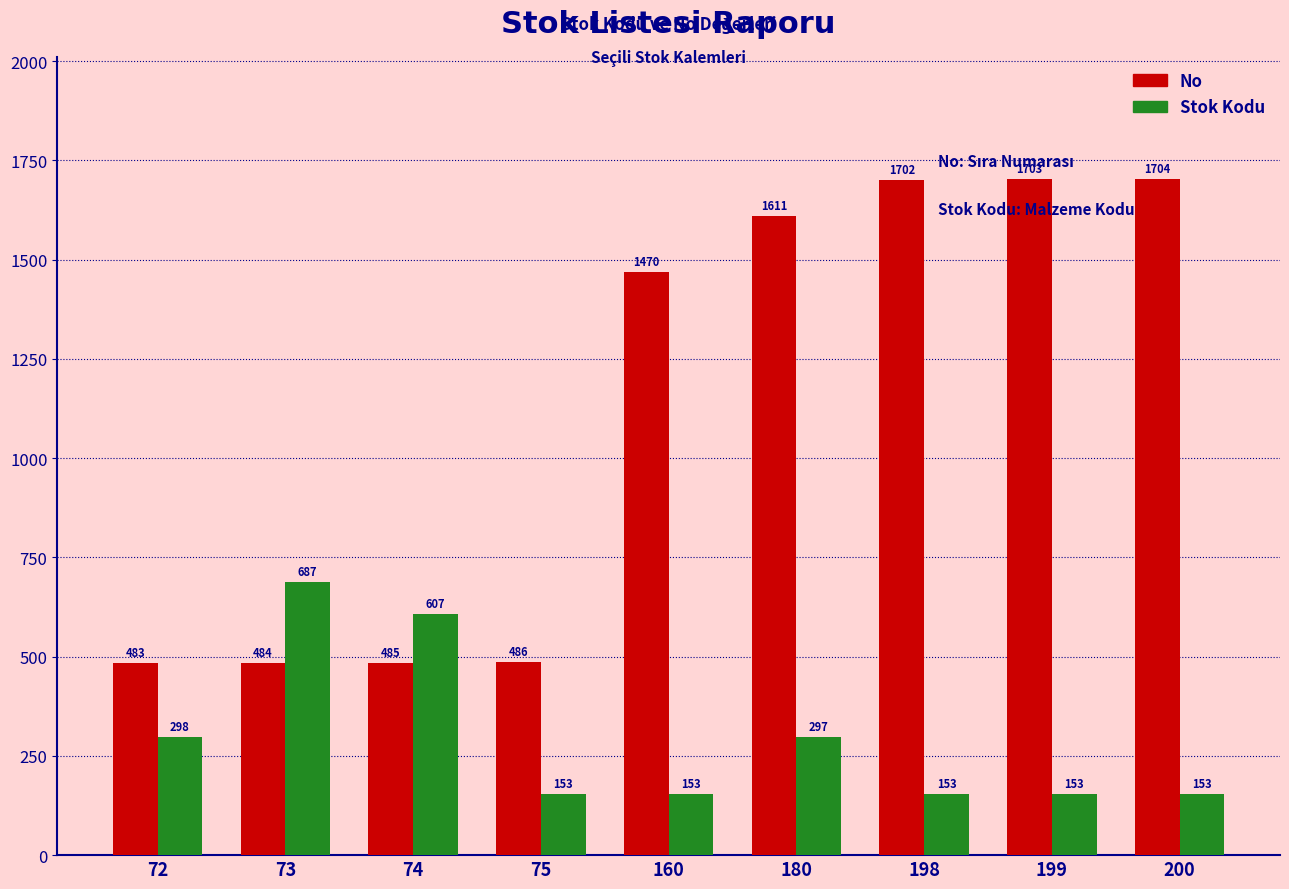

Rank the series by their average value, from lowest to highest.

Stok Kodu, No